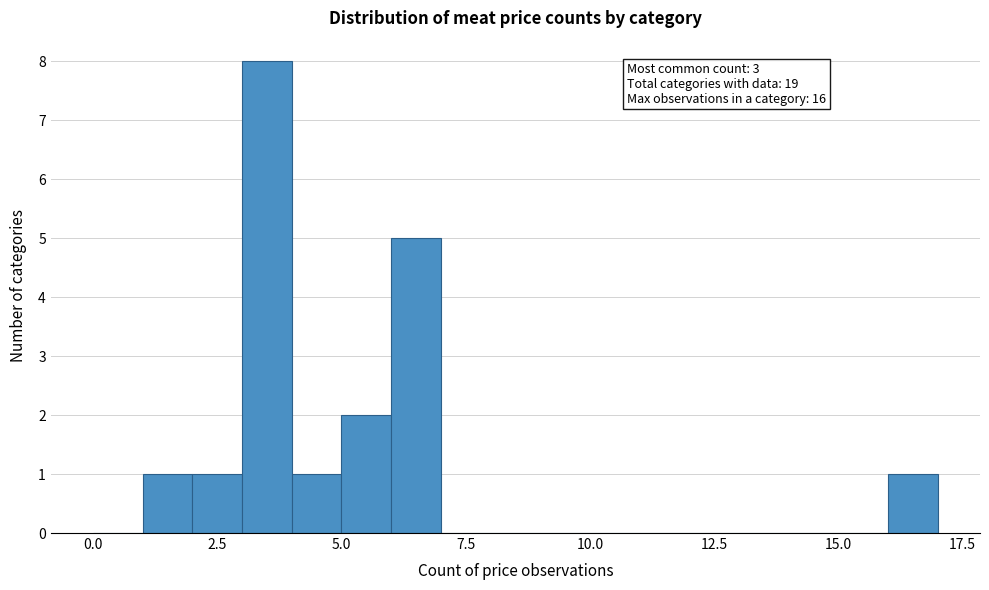

Around what value on the x-axis is the tallest bar? Give the approximate position of its centre, as read against the axis.

3.5